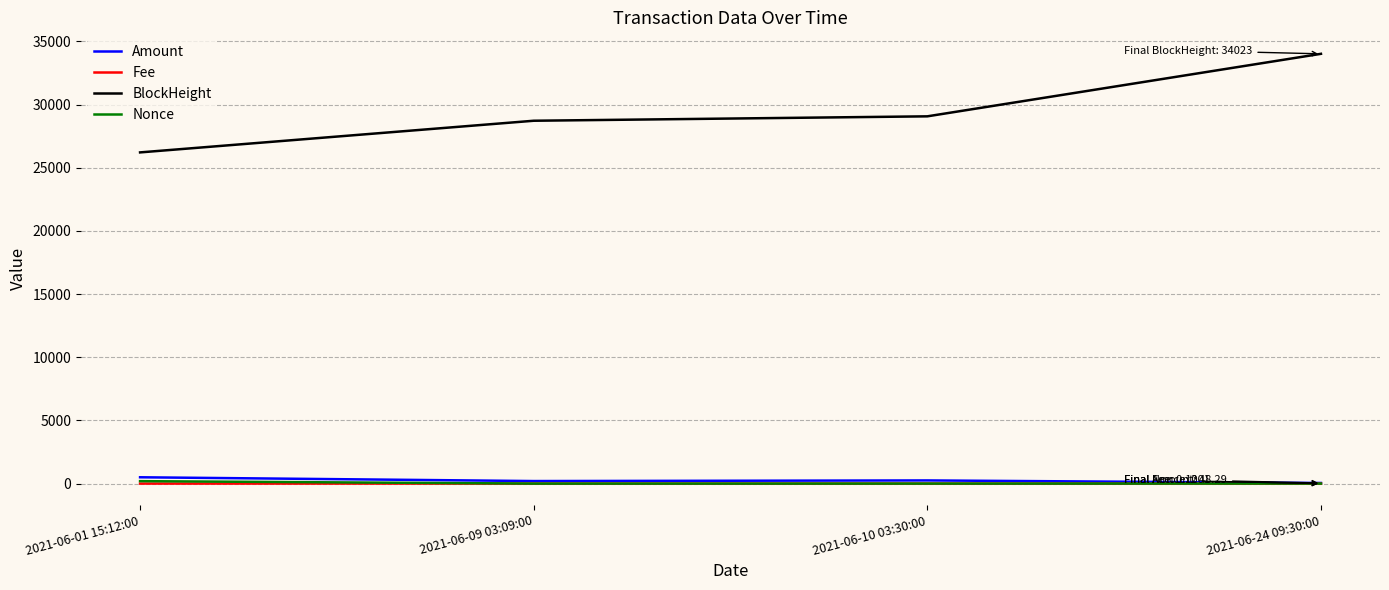

Is the value of BlockHeight at 2021-06-09 03:09:00 greater than the value of Fee at 2021-06-09 03:09:00?

Yes